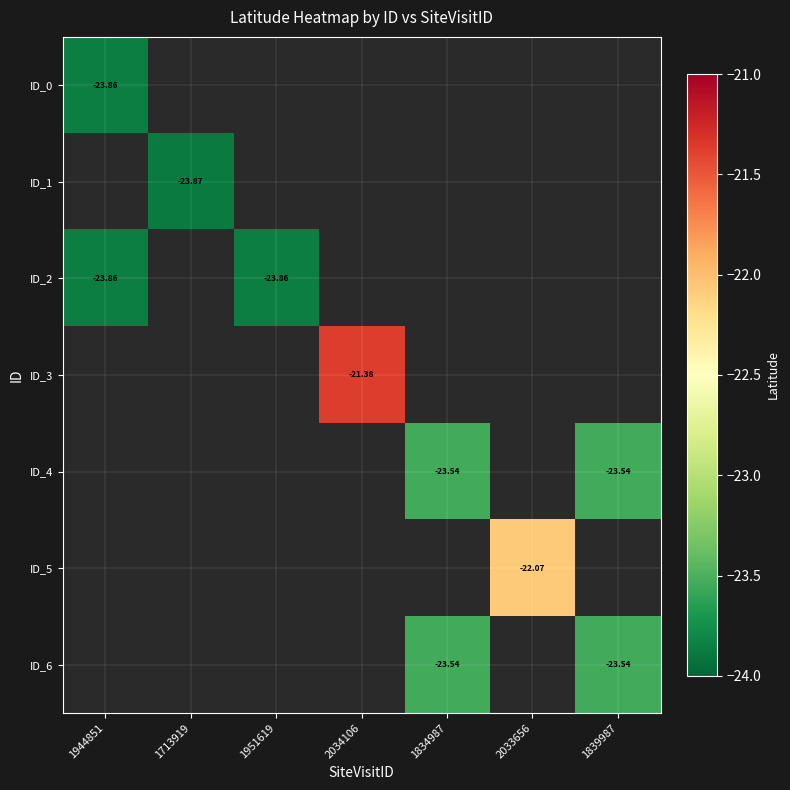

What is the smallest value displayed?

-23.9